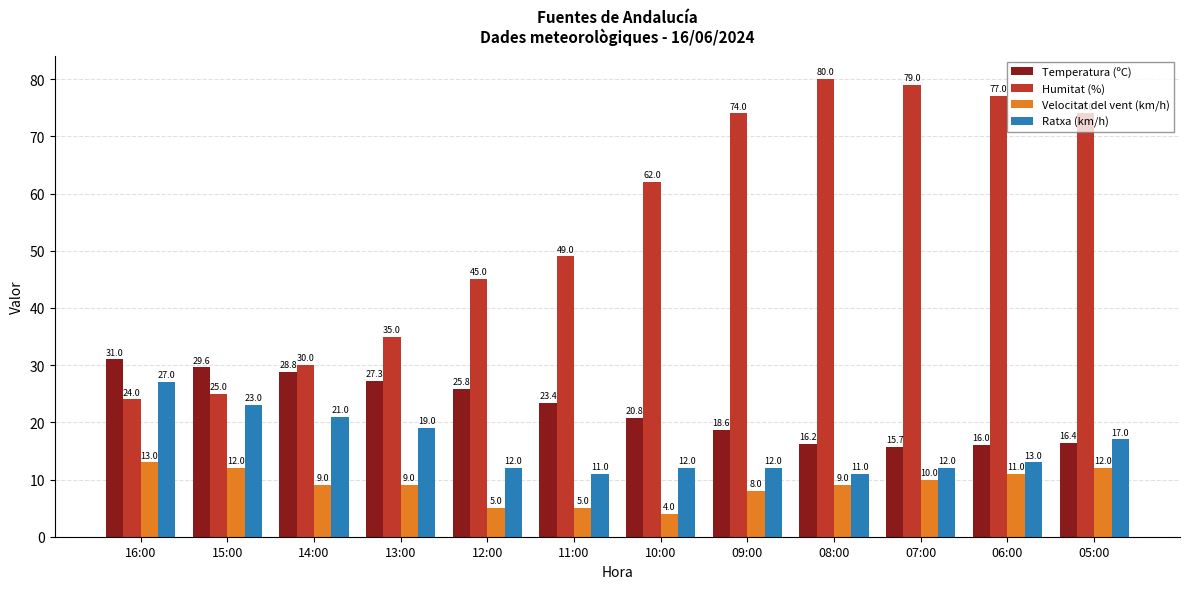

At which label is Temperatura (ºC) closest to 23?

11:00